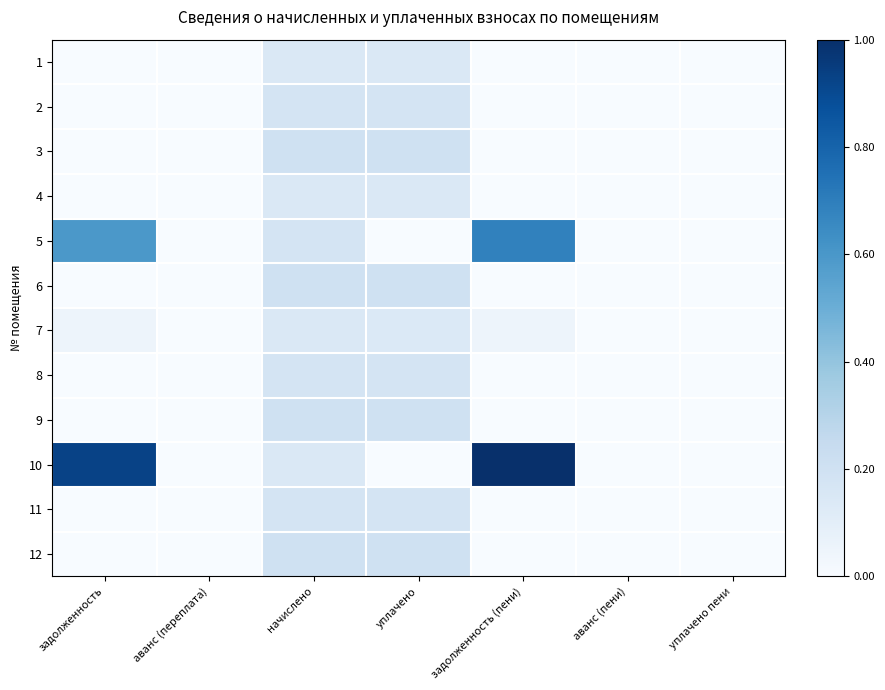

List the series in order of their peak value, lowest first.

7, 1, 4, 11, 2, 8, 6, 9, 12, 3, 5, 10